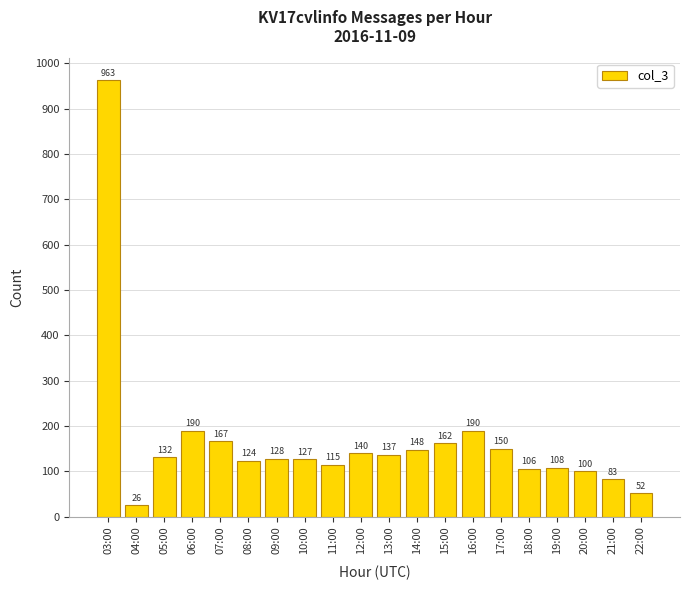

True or false: the data shows 128 at 09:00.

True